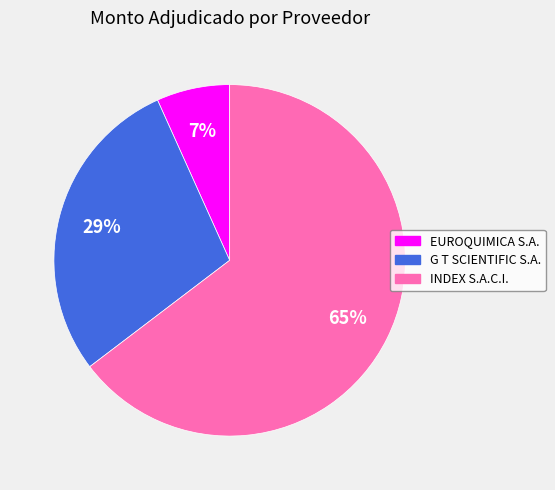

How many segments does this pie chart have?

3